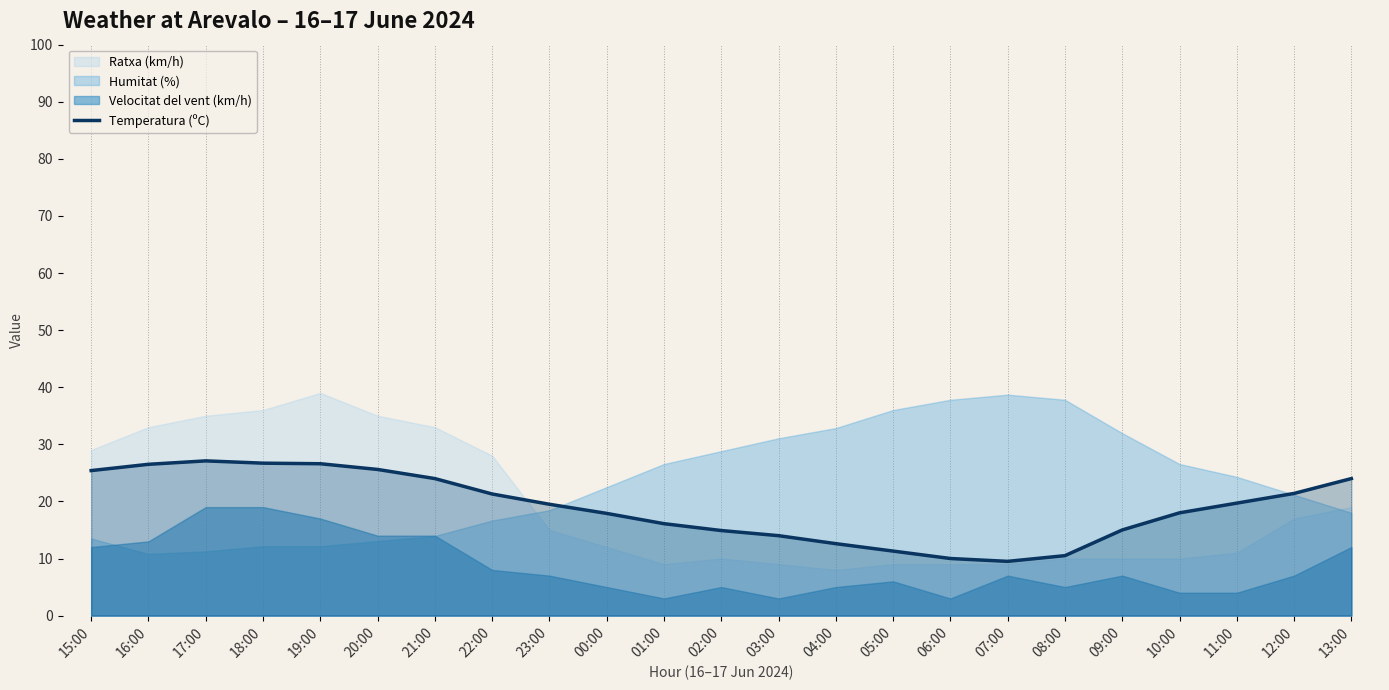

What is the label of the 22nd point from the left?

12:00